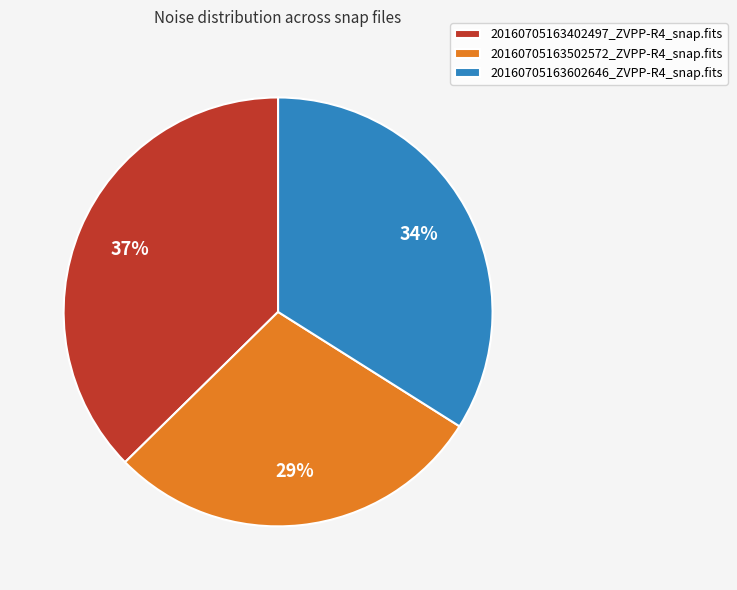

To the nearest percent, what is the difference between the 20160705163402497_ZVPP-R4_snap.fits and 20160705163602646_ZVPP-R4_snap.fits slice percentages?

3%